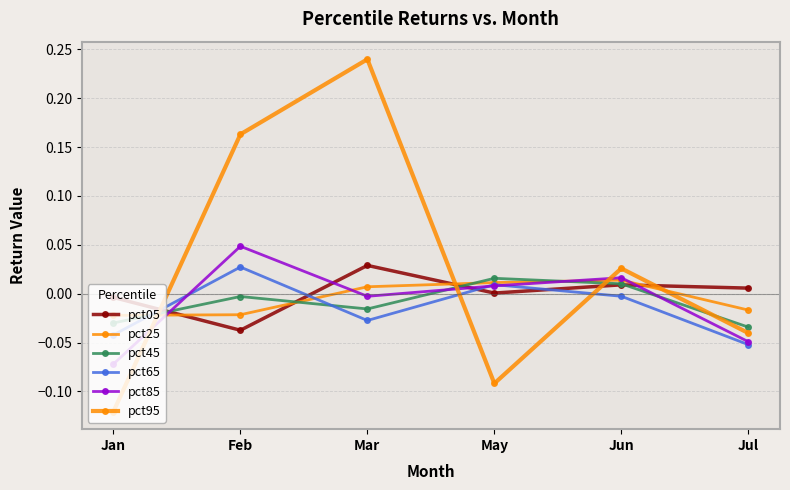

List the series in order of their peak value, lowest first.

pct25, pct45, pct65, pct05, pct85, pct95